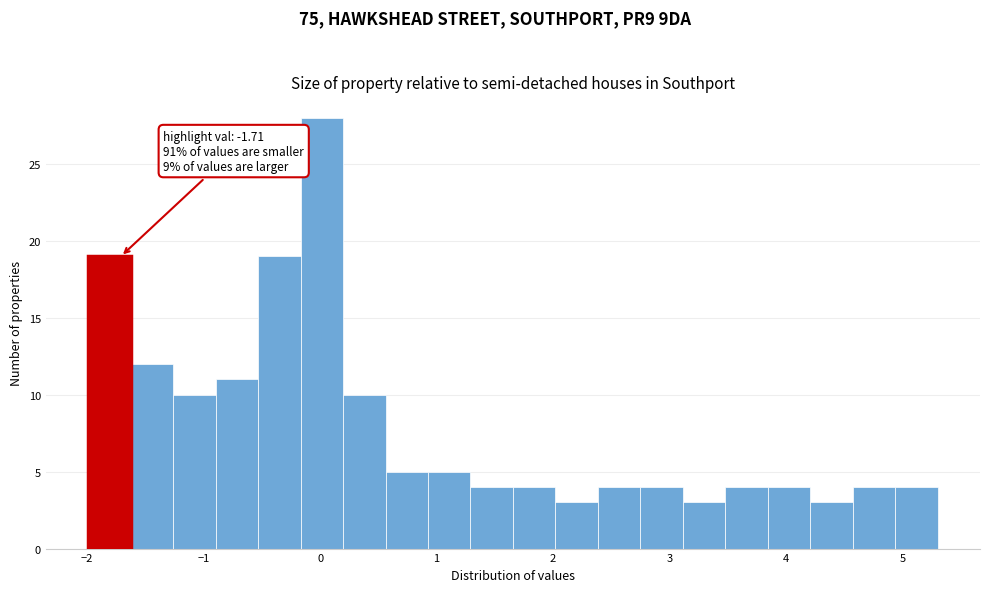

Read against the x-axis, roughly where is the centre of the tallest bar?

0.0